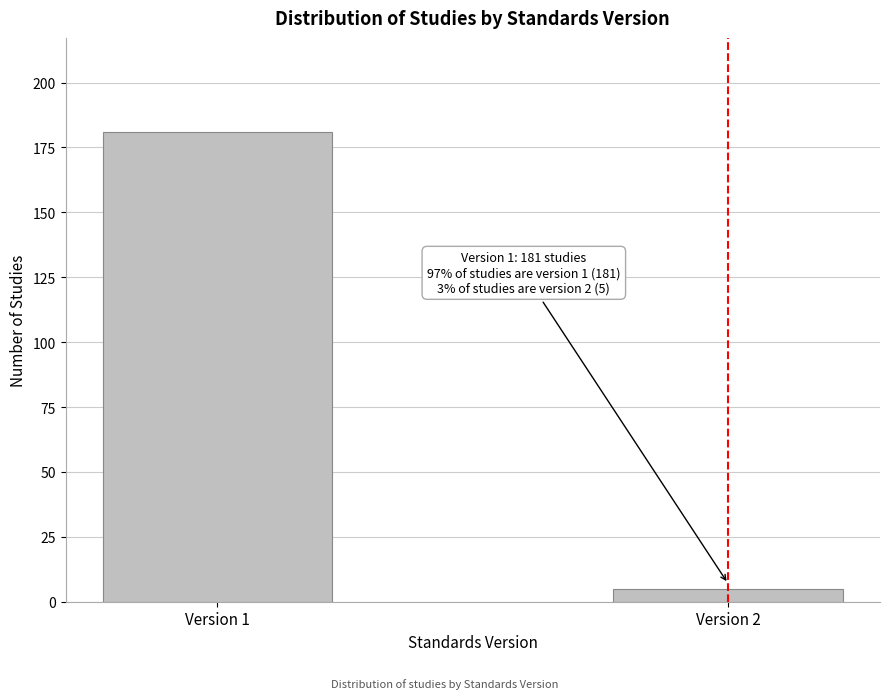

Reading left to right, transcribe all the data shown in this chart.

Version 1=181	Version 2=5